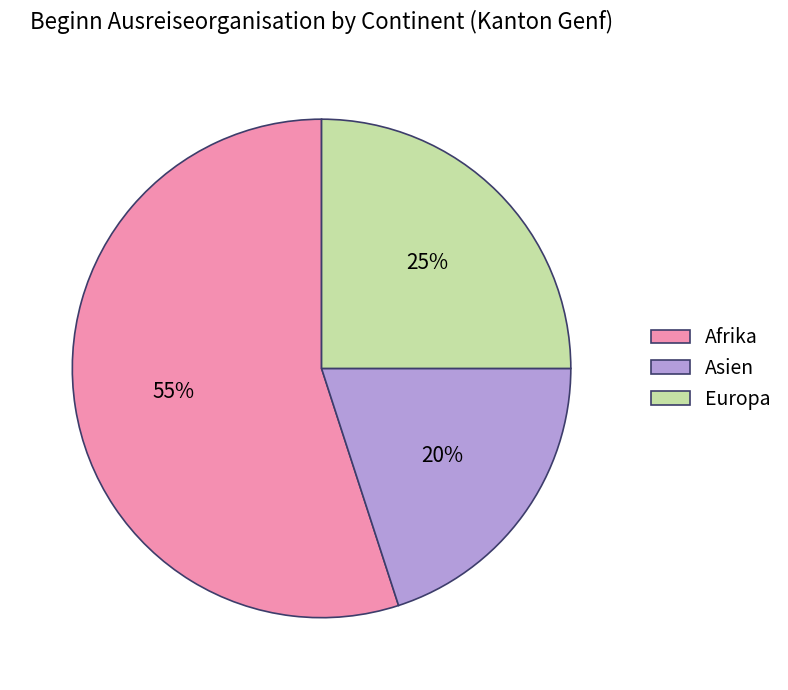

Which has a higher value, Asien or Afrika?

Afrika